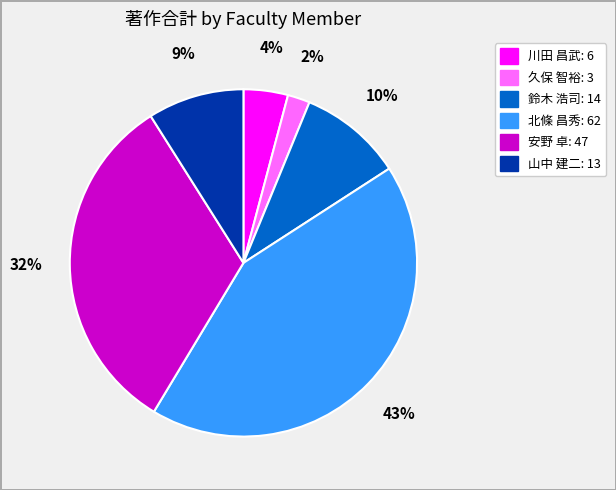

To the nearest percent, what is the difference between the largest and smallest slice percentages?

41%